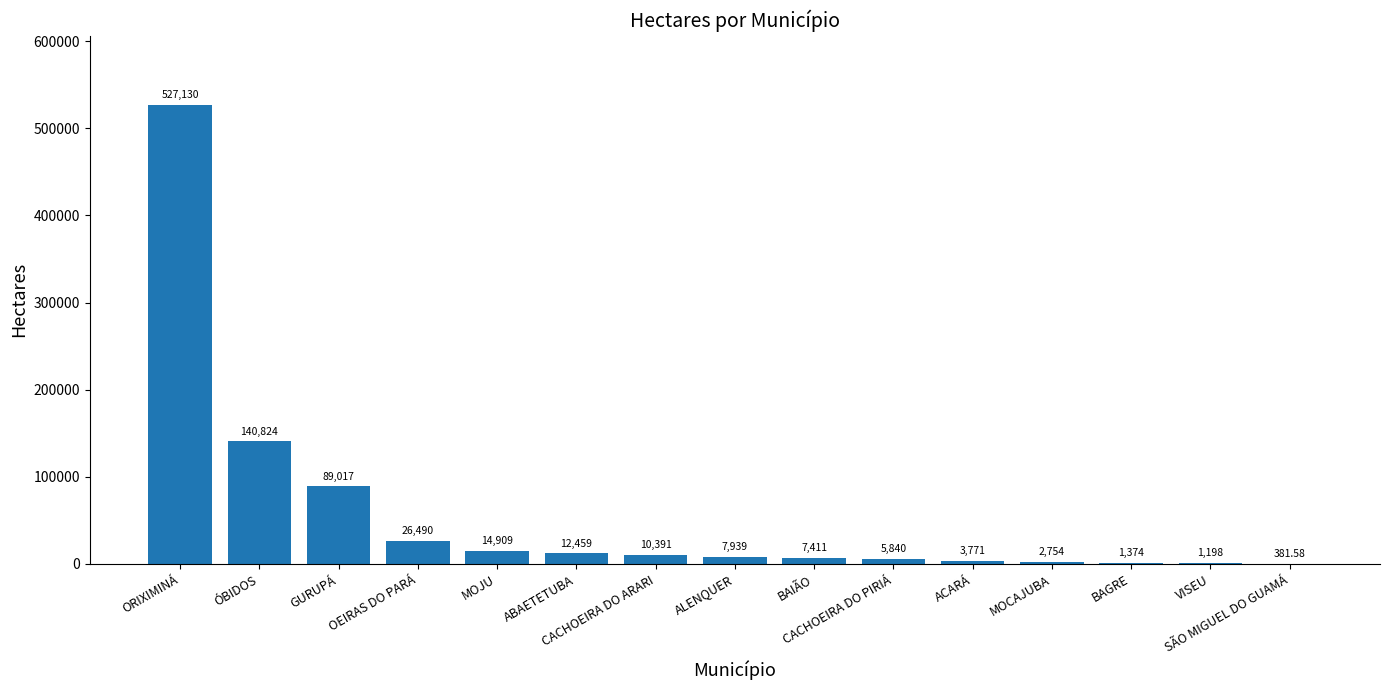

List the labels in order of value, smallest first.

SÃO MIGUEL DO GUAMÁ, VISEU, BAGRE, MOCAJUBA, ACARÁ, CACHOEIRA DO PIRIÁ, BAIÃO, ALENQUER, CACHOEIRA DO ARARI, ABAETETUBA, MOJU, OEIRAS DO PARÁ, GURUPÁ, ÓBIDOS, ORIXIMINÁ